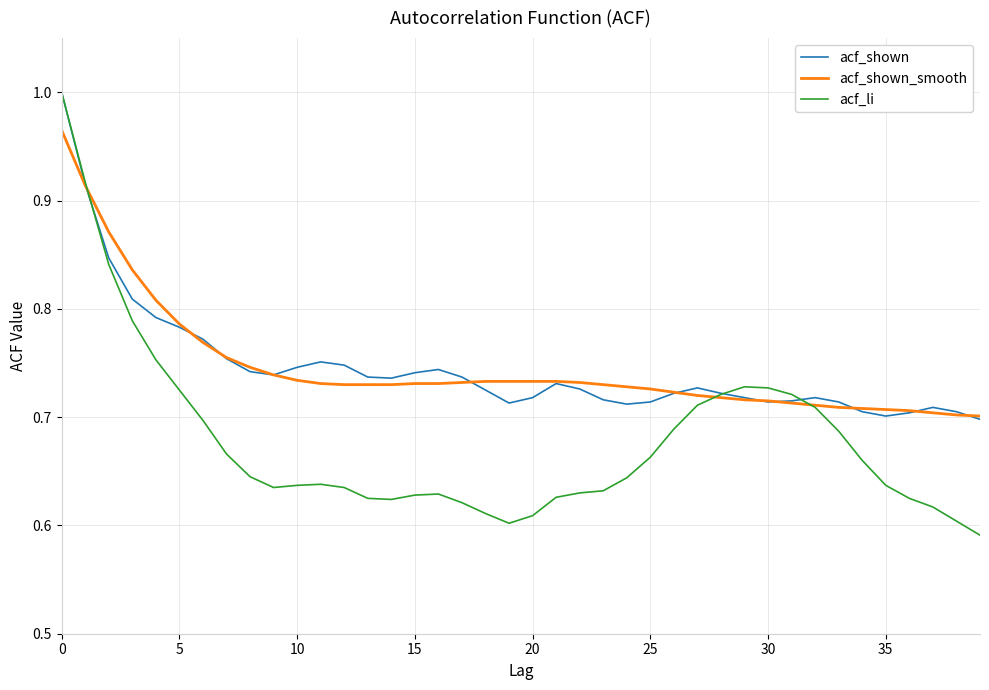

How many lines are shown in the chart?

3